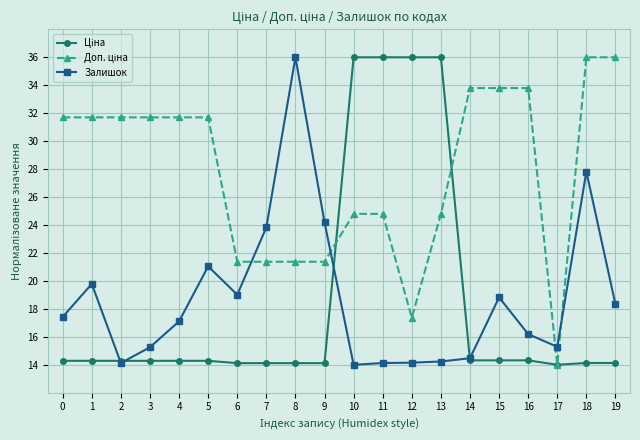

What is the greatest value displayed?

36.0